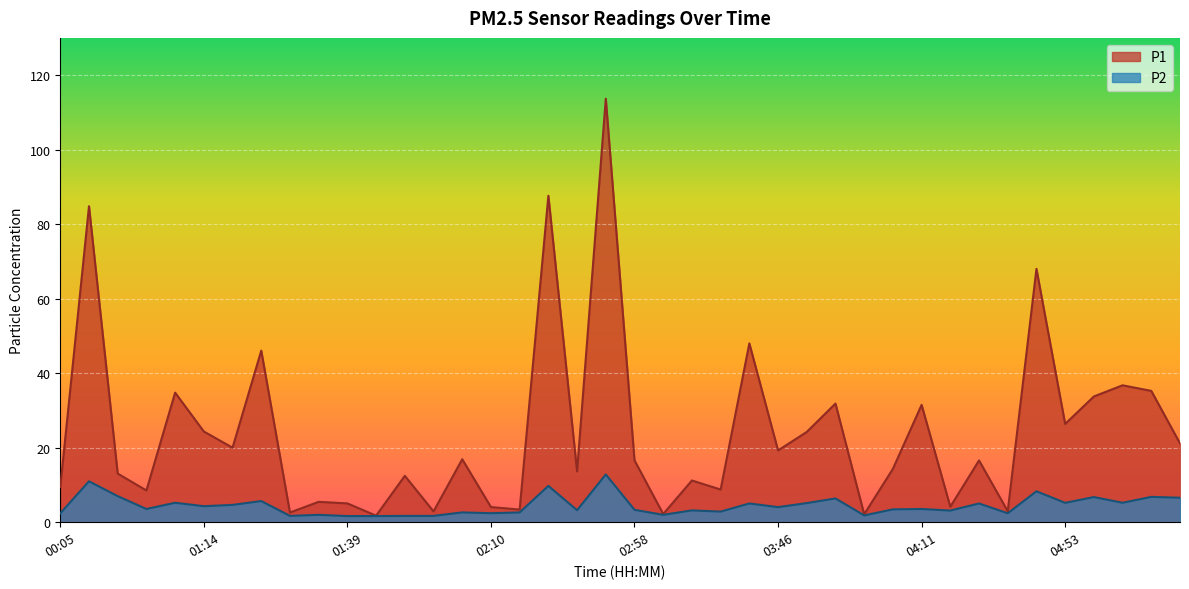

Reading left to right, extract all data points from this chart.

P1: 9.4	84.8	13.1	8.5	34.8	24.4	20.0	46.0	2.6	5.5	5.0	1.8	12.4	2.9	16.9	4.1	3.4	87.6	13.6	113.7	16.6	2.2	11.2	8.8	48.0	19.3	24.2	31.9	2.1	14.3	31.5	4.2	16.6	3.0	68.0	26.4	33.8	36.8	35.2	21.1
P2: 2.4	11.0	7.0	3.5	5.2	4.3	4.7	5.7	1.7	2.0	1.6	1.6	1.7	1.7	2.6	2.4	2.6	9.8	3.2	12.8	3.3	2.0	3.2	2.9	5.0	4.0	5.1	6.4	1.8	3.5	3.5	3.1	5.0	2.4	8.3	5.2	6.8	5.2	6.8	6.6